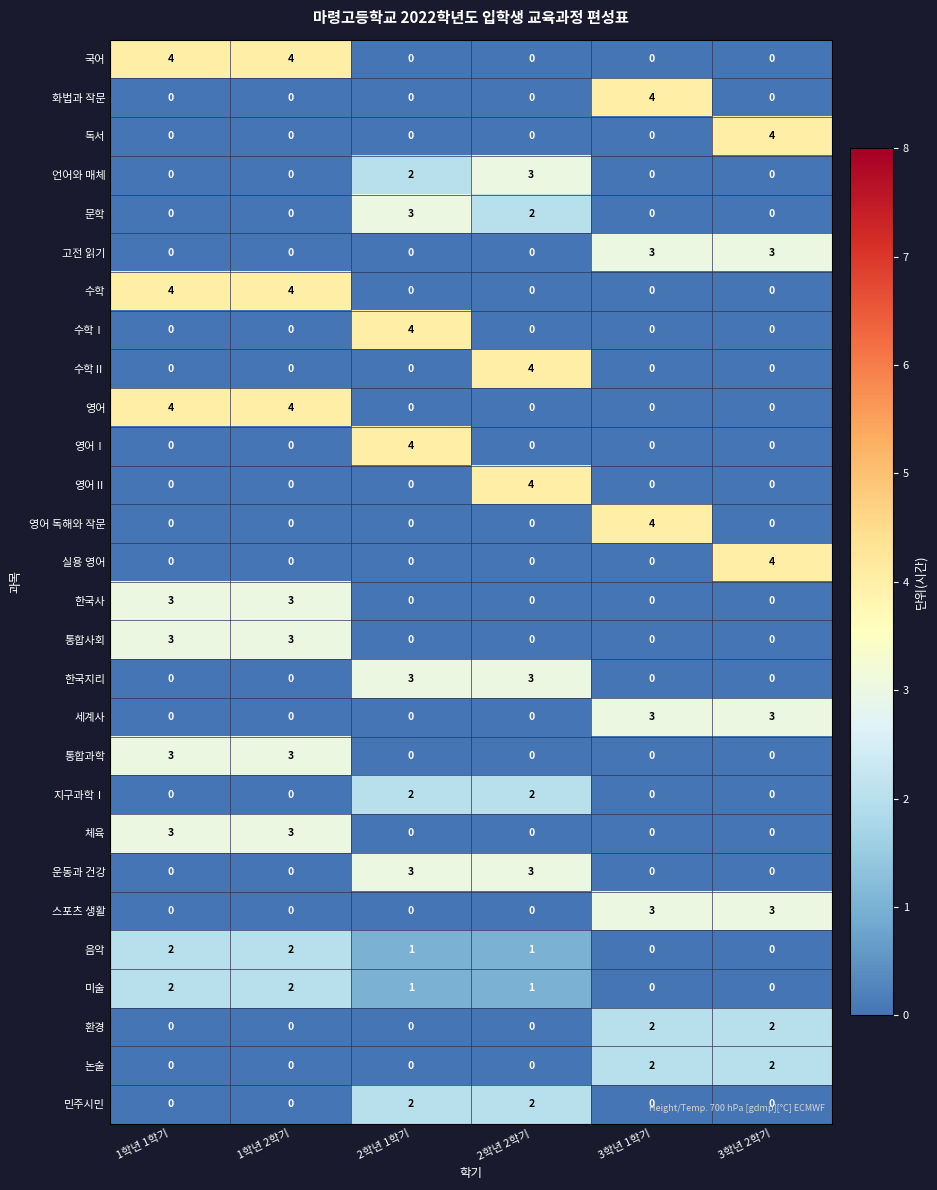

True or false: 영어Ⅰ has a value of -1 at 3학년 2학기.

False